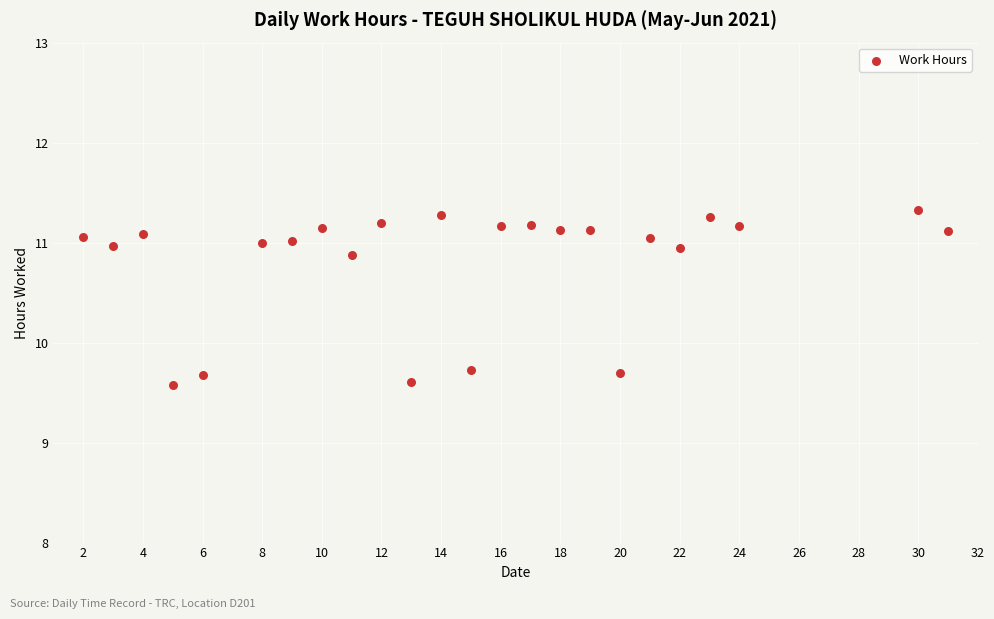

What is the range of X values (max minus min)?

29.0